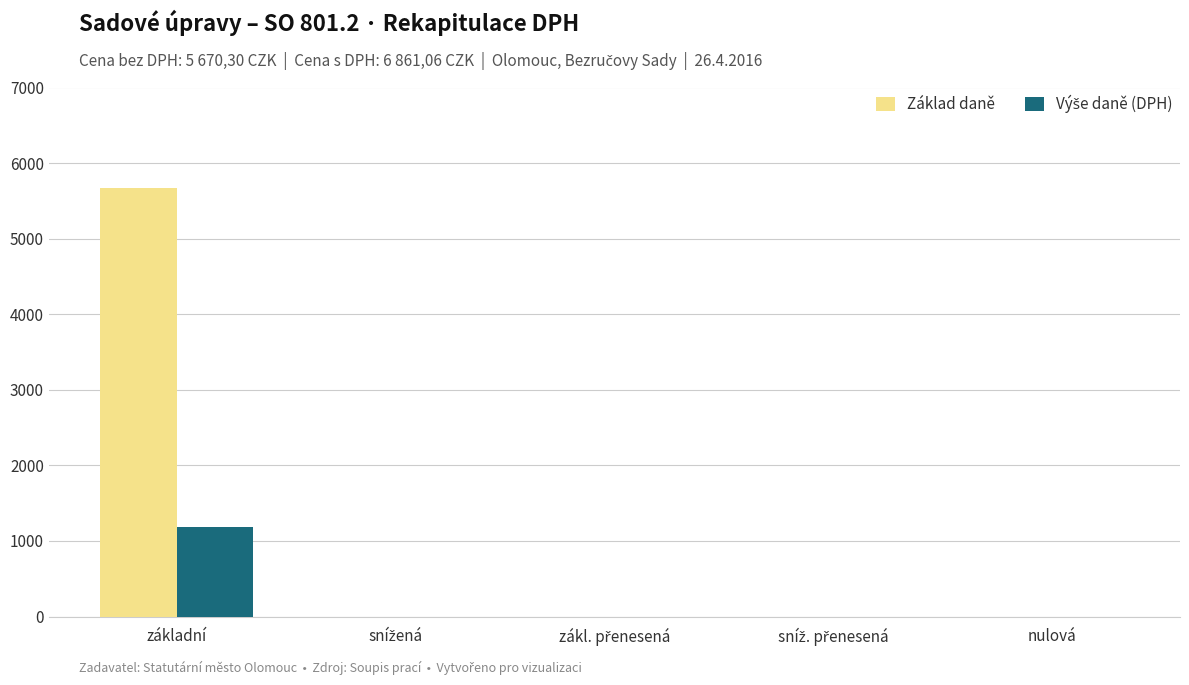

What is the highest value of the Základ daně series?

5670.3